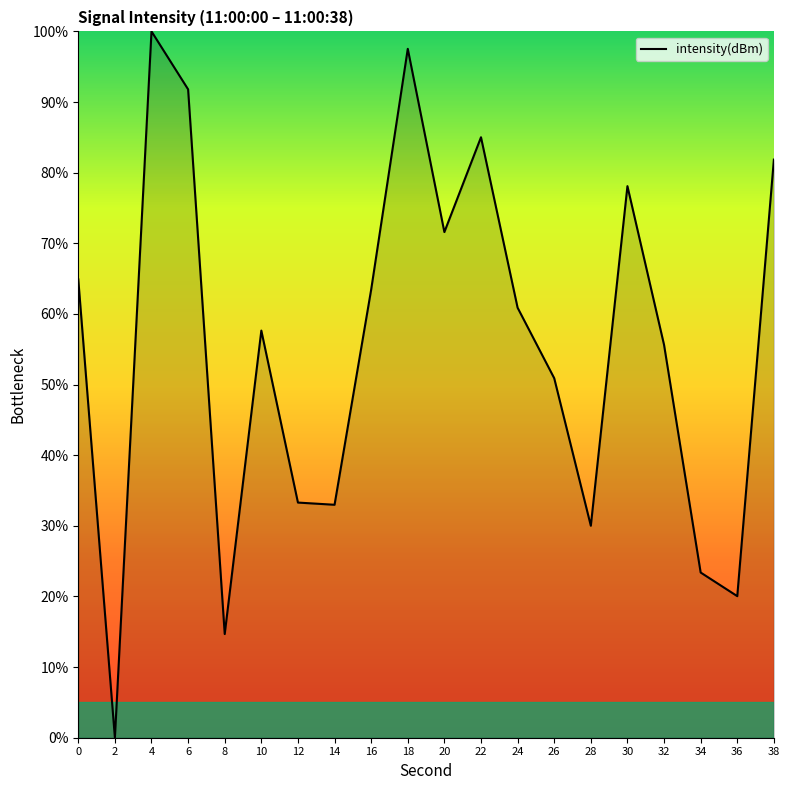

What is the ratio of the value at 30 to the value at 12?

2.3